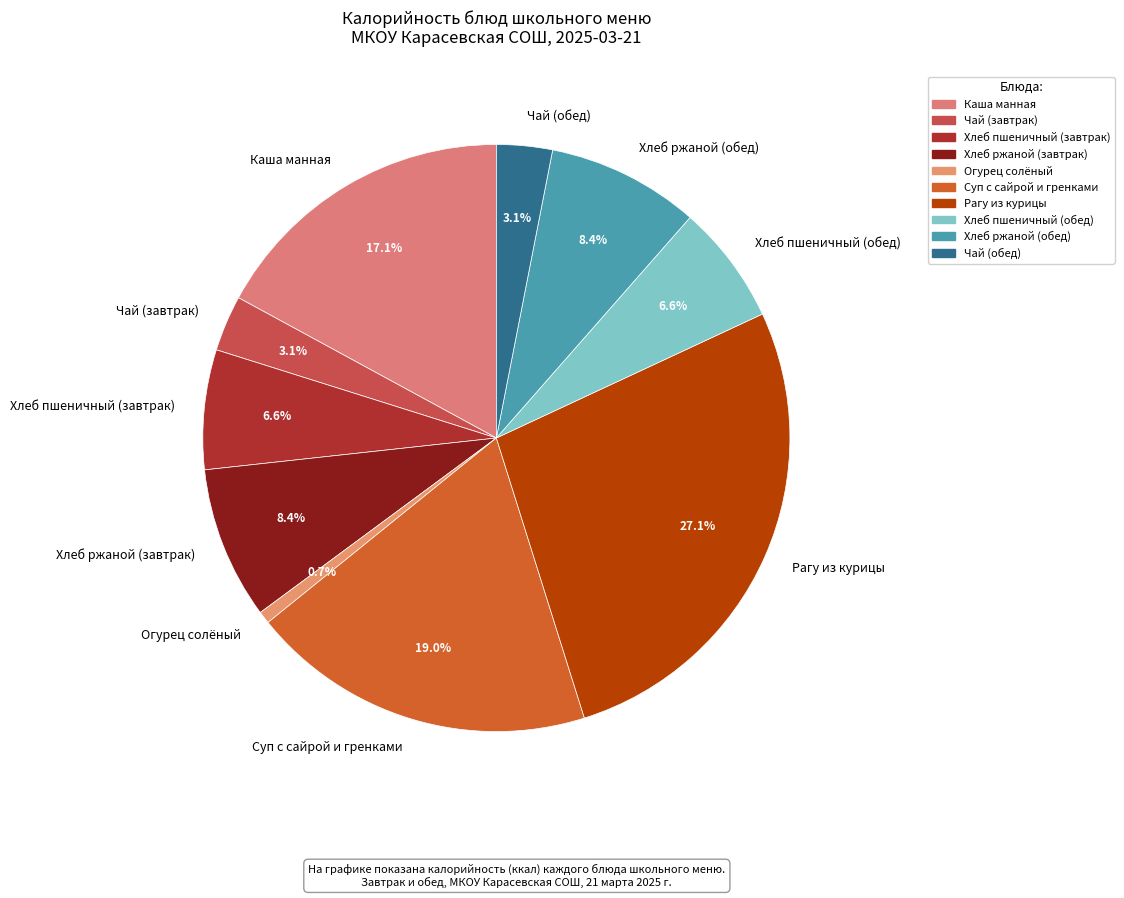

What is the smallest slice in the pie chart?

Огурец солёный